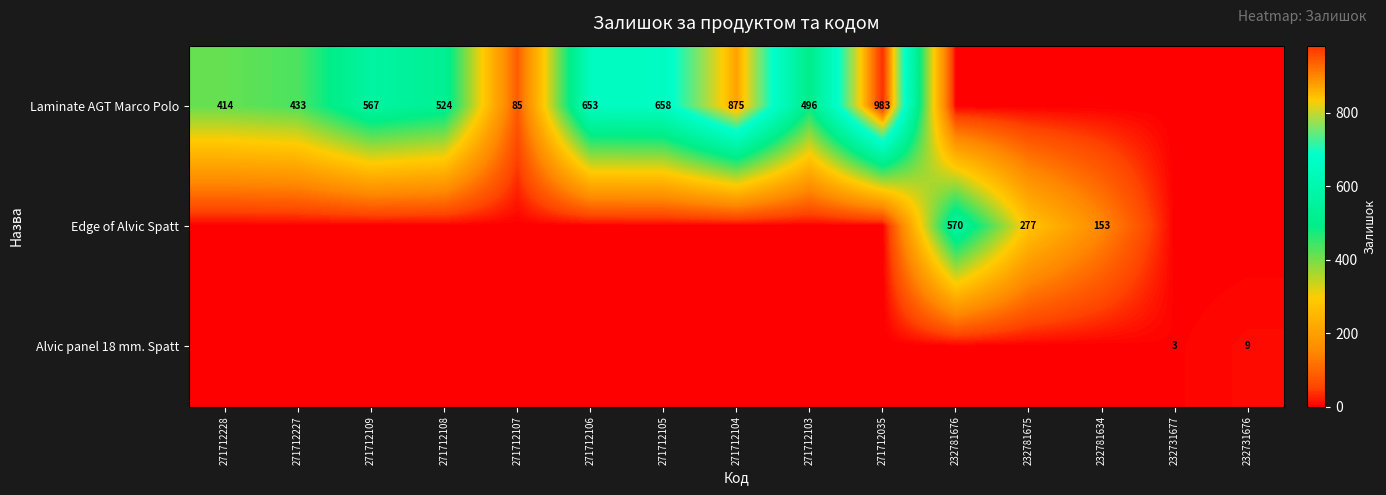

What is the sum of the Laminate AGT Marco Polo values at 271712109 and 271712105?

1225